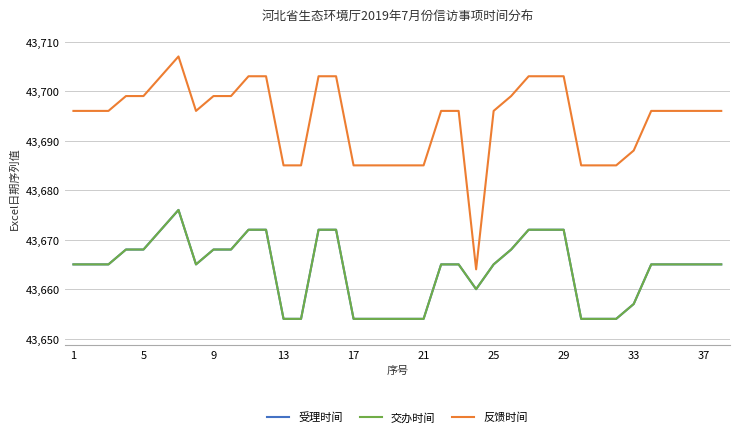

Reading left to right, what are all the values shown in this chart?

受理时间: 43665	43665	43665	43668	43668	43672	43676	43665	43668	43668	43672	43672	43654	43654	43672	43672	43654	43654	43654	43654	43654	43665	43665	43660	43665	43668	43672	43672	43672	43654	43654	43654	43657	43665	43665	43665	43665	43665
交办时间: 43665	43665	43665	43668	43668	43672	43676	43665	43668	43668	43672	43672	43654	43654	43672	43672	43654	43654	43654	43654	43654	43665	43665	43660	43665	43668	43672	43672	43672	43654	43654	43654	43657	43665	43665	43665	43665	43665
反馈时间: 43696	43696	43696	43699	43699	43703	43707	43696	43699	43699	43703	43703	43685	43685	43703	43703	43685	43685	43685	43685	43685	43696	43696	43664	43696	43699	43703	43703	43703	43685	43685	43685	43688	43696	43696	43696	43696	43696